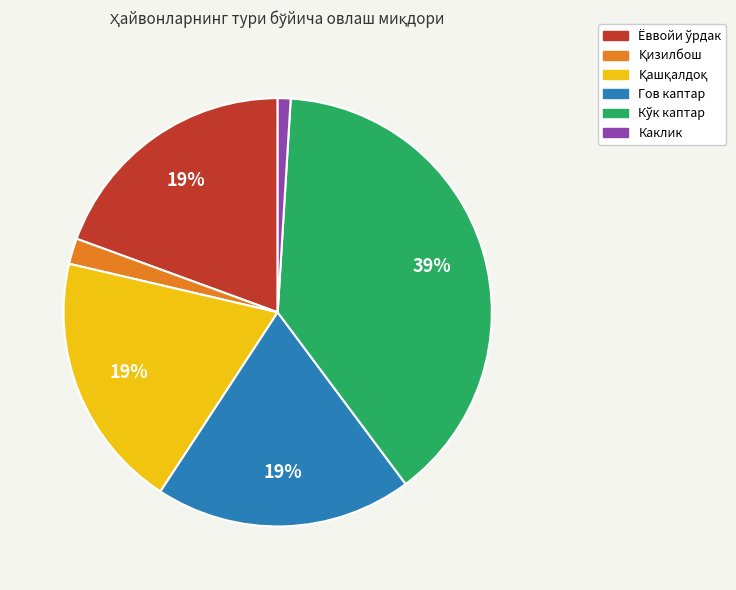

To the nearest percent, what is the difference between the largest and smallest slice percentages?

38%